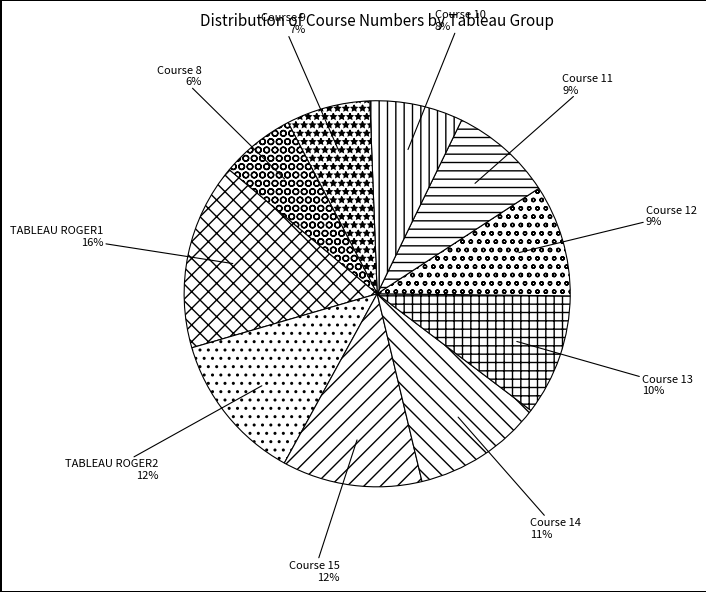

To the nearest percent, what is the average slice percentage?

10%